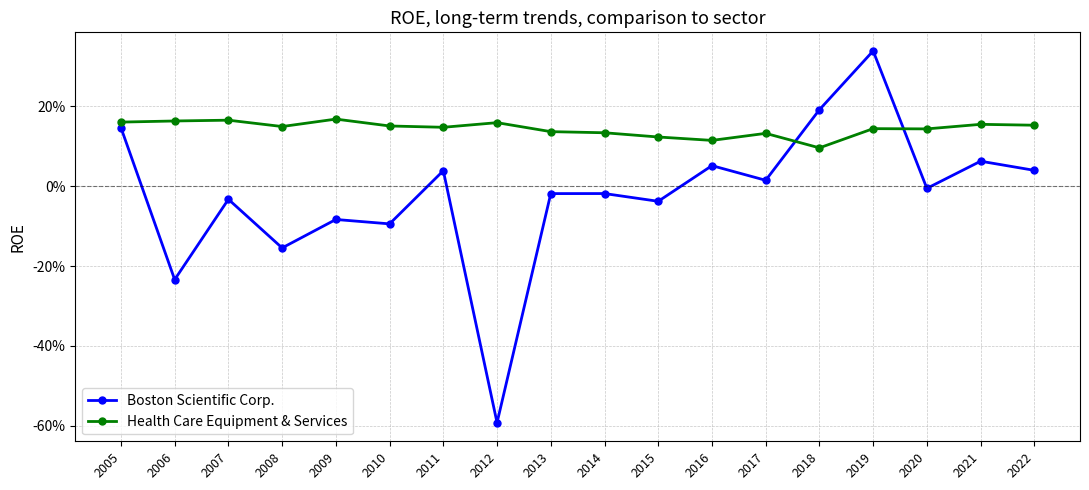

Is this an area chart (filled region under the line)?

No